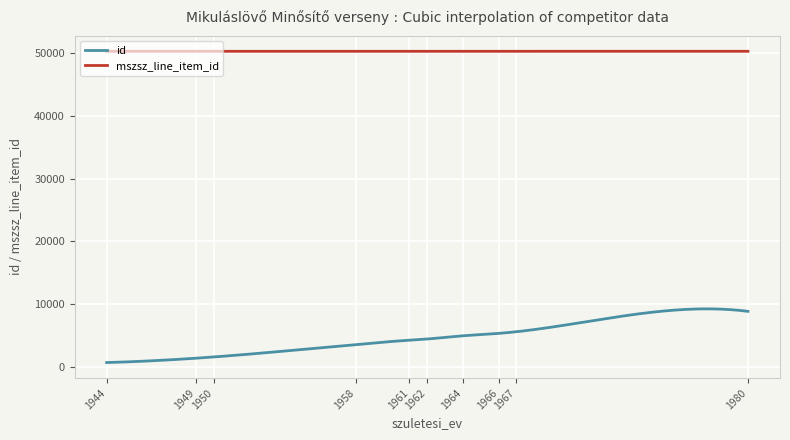

What is the average value of the id series?

4831.0